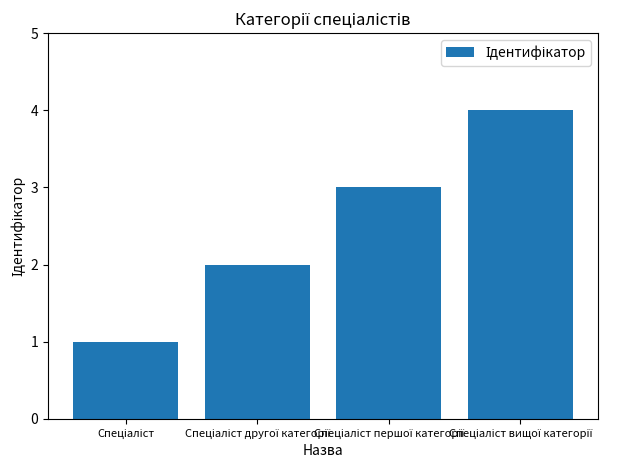

What is the sum of all values?

10